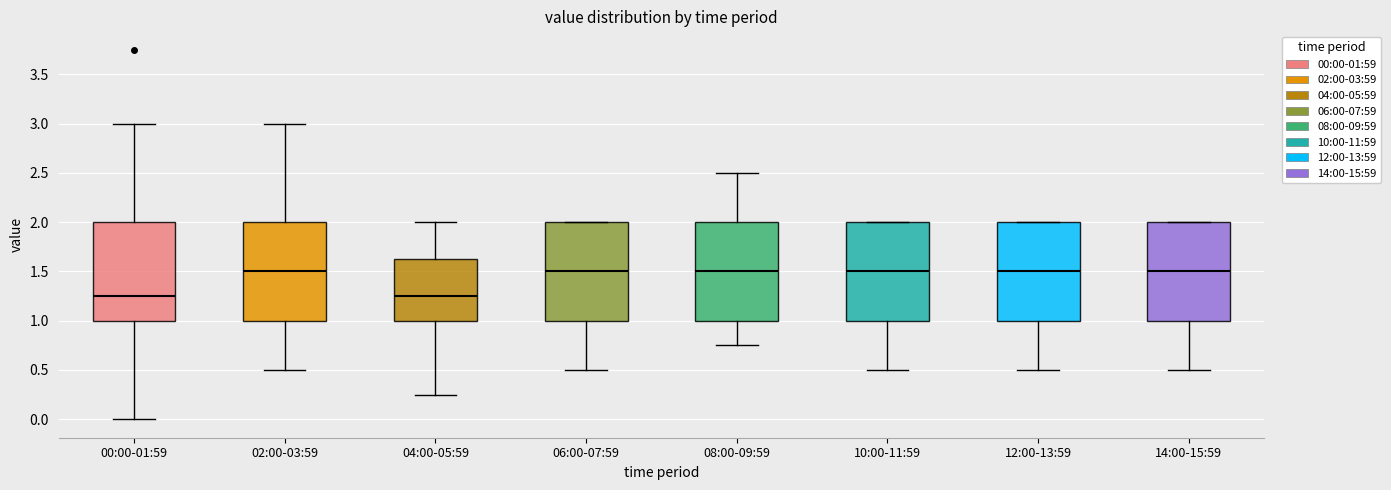

Reading left to right, read every box against the y-axis: the position of its median line, the range the box covers, and the ends of its whiskers. The values are not printed on the chart, so give them approximately, as read against the axis.

00:00-01:59: median 1.25, box 1.00 to 2.00, whiskers 0.00 to 3.00
02:00-03:59: median 1.50, box 1.00 to 2.00, whiskers 0.50 to 3.00
04:00-05:59: median 1.25, box 1.00 to 1.65, whiskers 0.25 to 2.00
06:00-07:59: median 1.50, box 1.00 to 2.00, whiskers 0.50 to 2.00
08:00-09:59: median 1.50, box 1.00 to 2.00, whiskers 0.75 to 2.50
10:00-11:59: median 1.50, box 1.00 to 2.00, whiskers 0.50 to 2.00
12:00-13:59: median 1.50, box 1.00 to 2.00, whiskers 0.50 to 2.00
14:00-15:59: median 1.50, box 1.00 to 2.00, whiskers 0.50 to 2.00